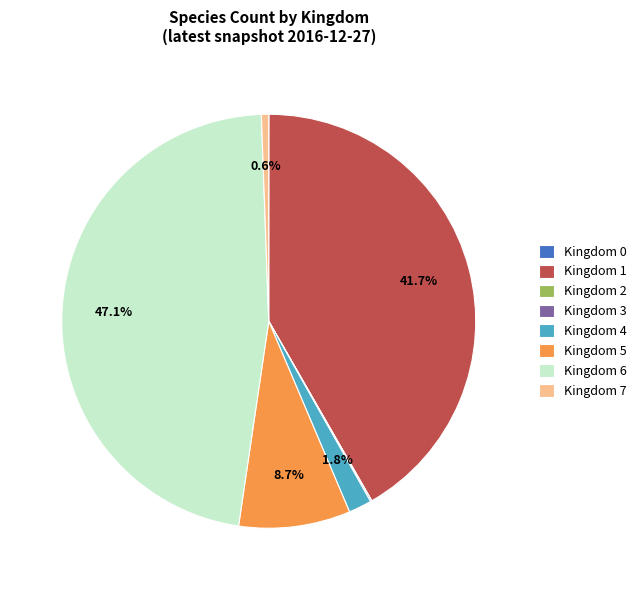

Is Kingdom 7 the majority of the pie?

No